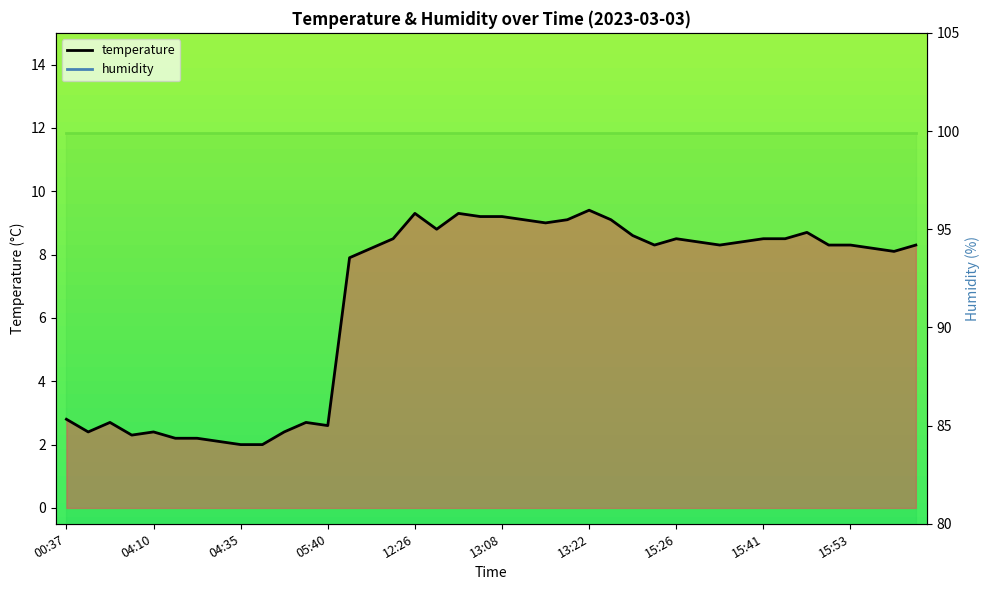

What are all the series names shown in the legend?

temperature, humidity